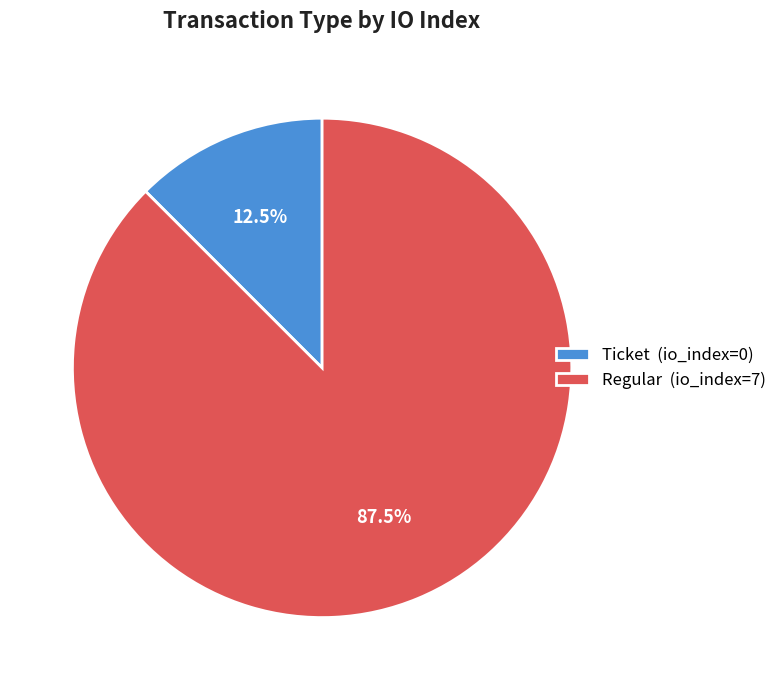

Combined, what portion of the pie is Ticket and Regular?

100.0%